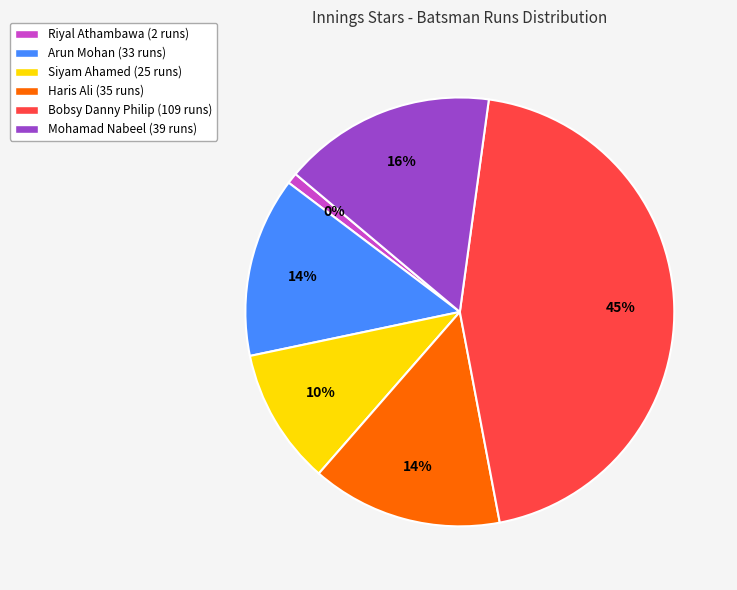

What is the change in value from Riyal Athambawa to Arun Mohan?

+31